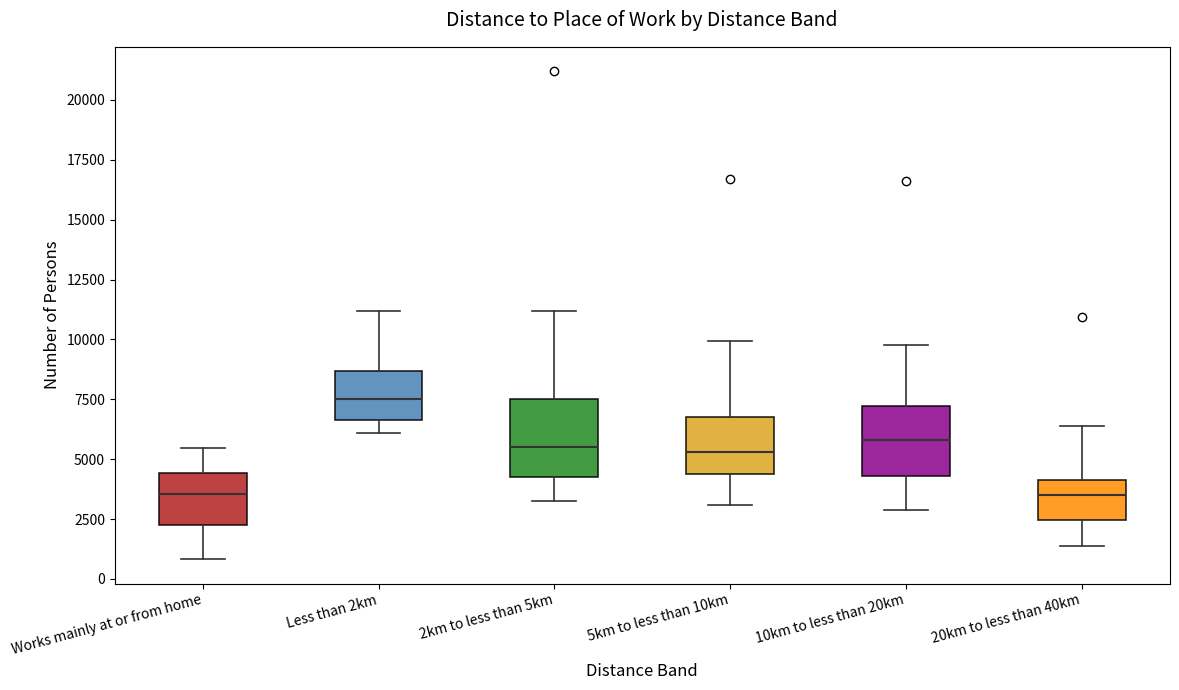

Reading left to right, transcribe this box plot: for each box, give where its median line is, the range the box spans, and where its two whiskers end, as read against the y-axis. The values are not printed on the chart, so give them approximately, as read against the axis.

Works mainly at or from home: median 3500, box 2000 to 4500, whiskers 1000 to 5500
Less than 2km: median 7500, box 6500 to 8500, whiskers 6000 to 11000
2km to less than 5km: median 5500, box 4500 to 7500, whiskers 3000 to 11000
5km to less than 10km: median 5500, box 4500 to 7000, whiskers 3000 to 10000
10km to less than 20km: median 6000, box 4500 to 7000, whiskers 3000 to 10000
20km to less than 40km: median 3500, box 2500 to 4000, whiskers 1500 to 6500